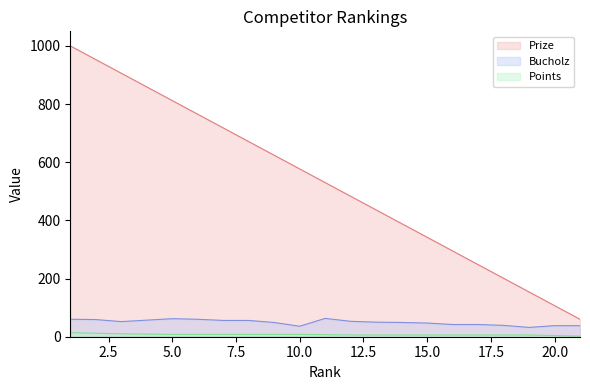

The value of Points at 11 is 7. True or false?

True